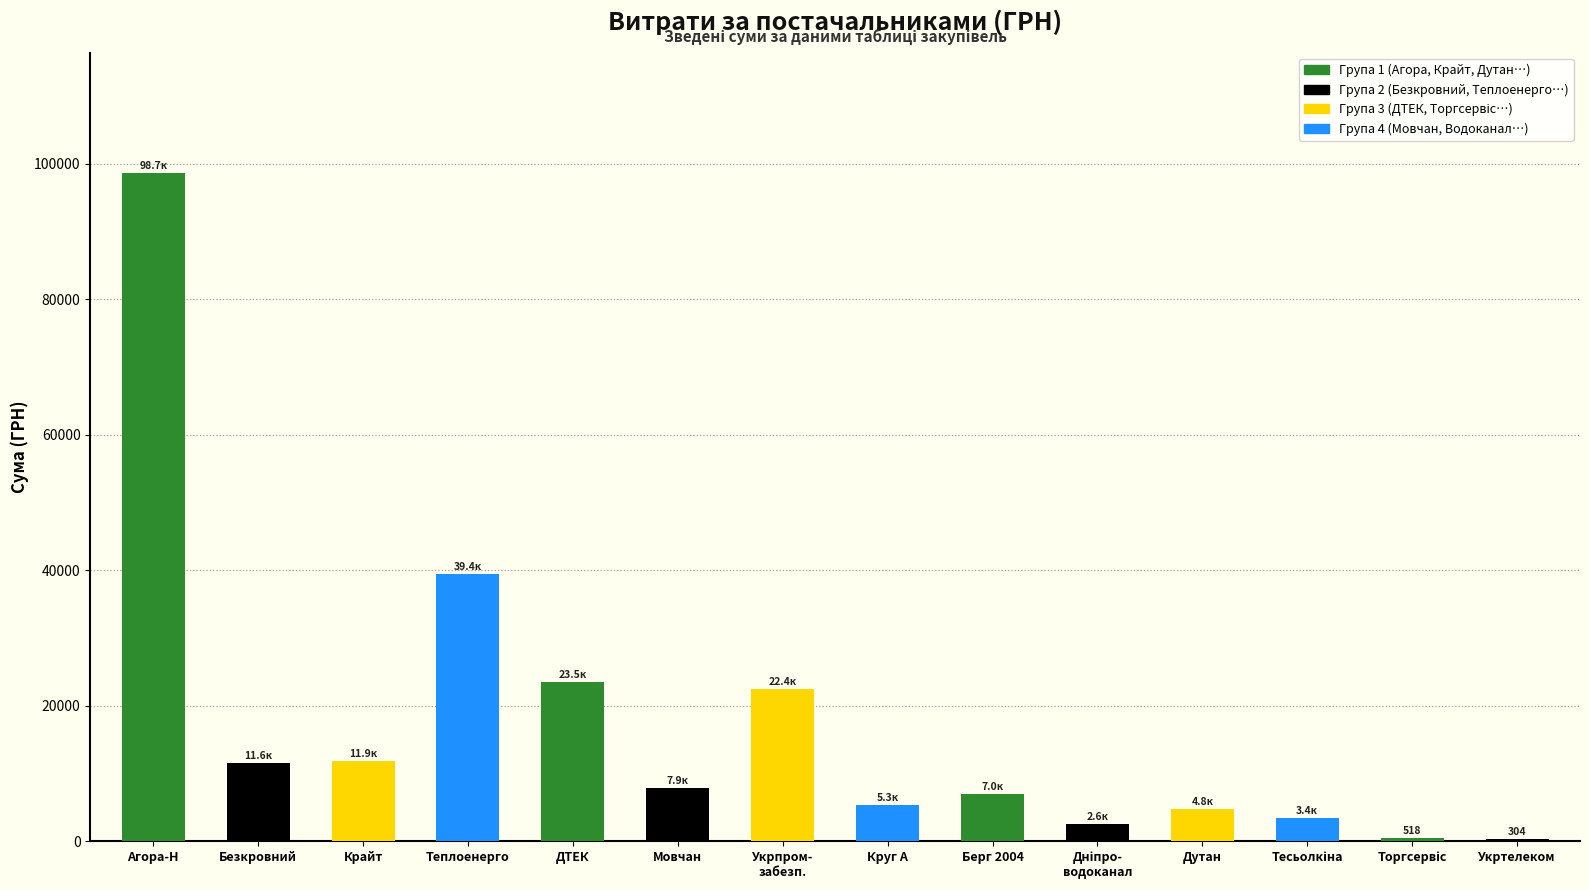

What is the sum of all values?

239322.3